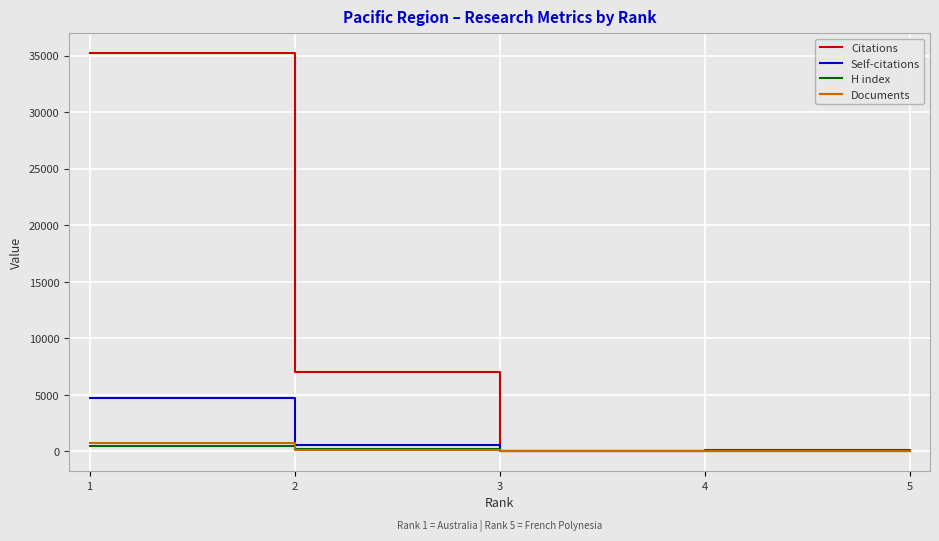

Is it true that Citations equals 7002 at 2?

True